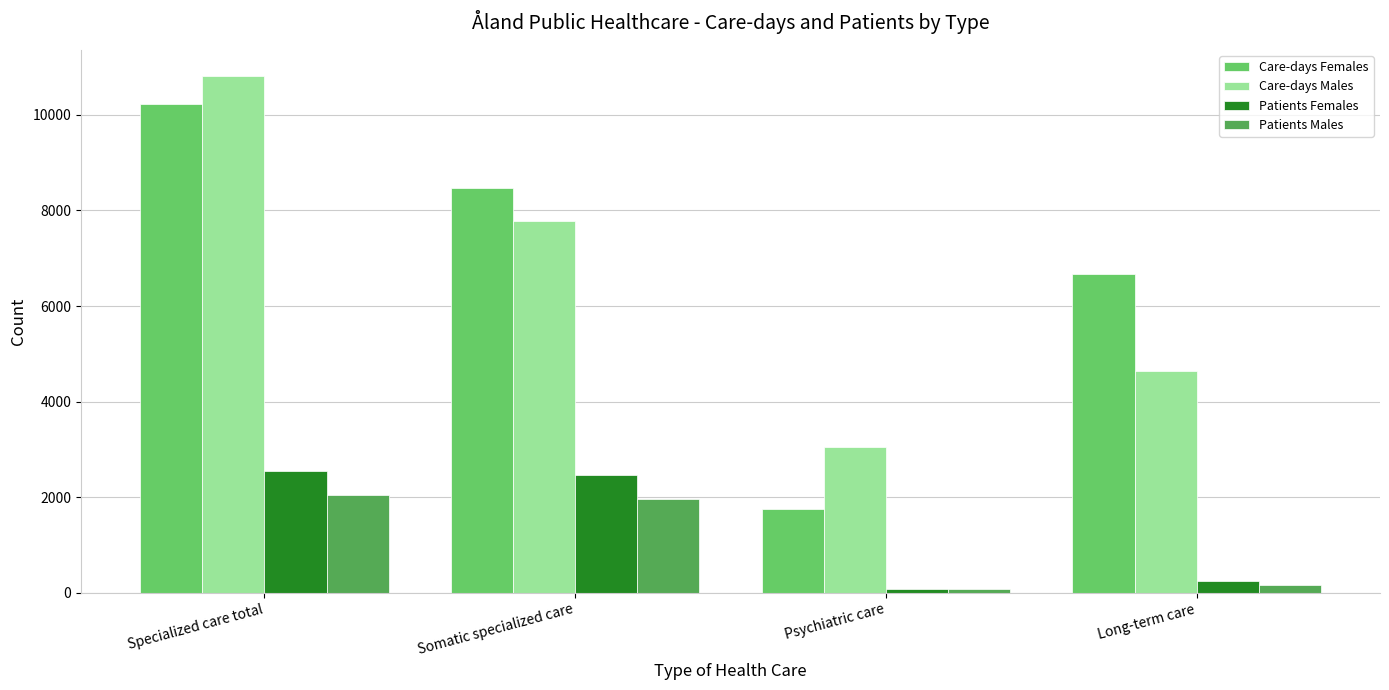

What value does the Patients Females series have at Psychiatric care, to the nearest 50?

100